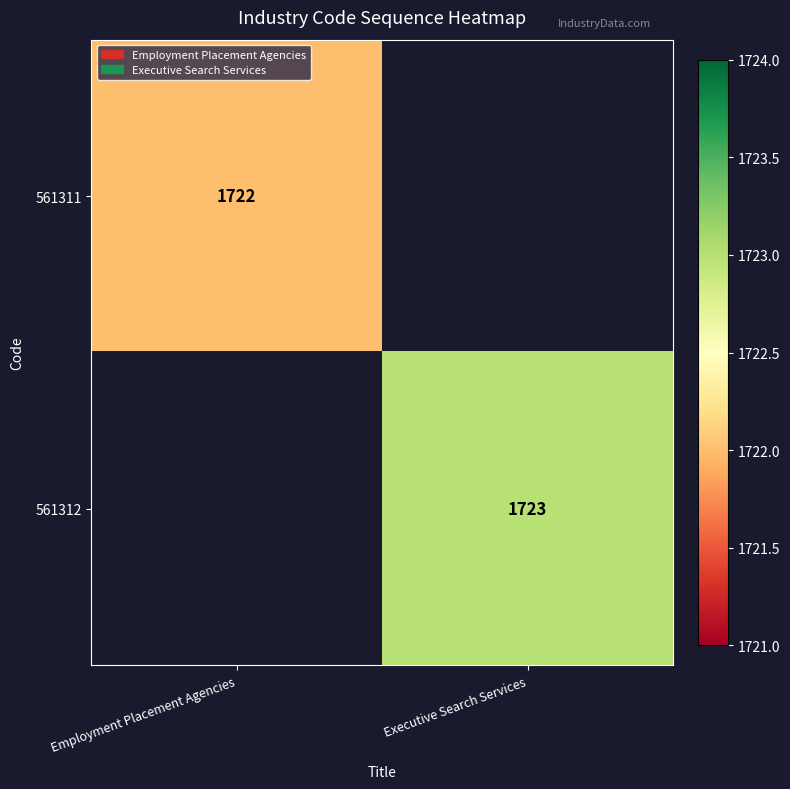

The value of 561312 at Executive Search Services is 1723. True or false?

True